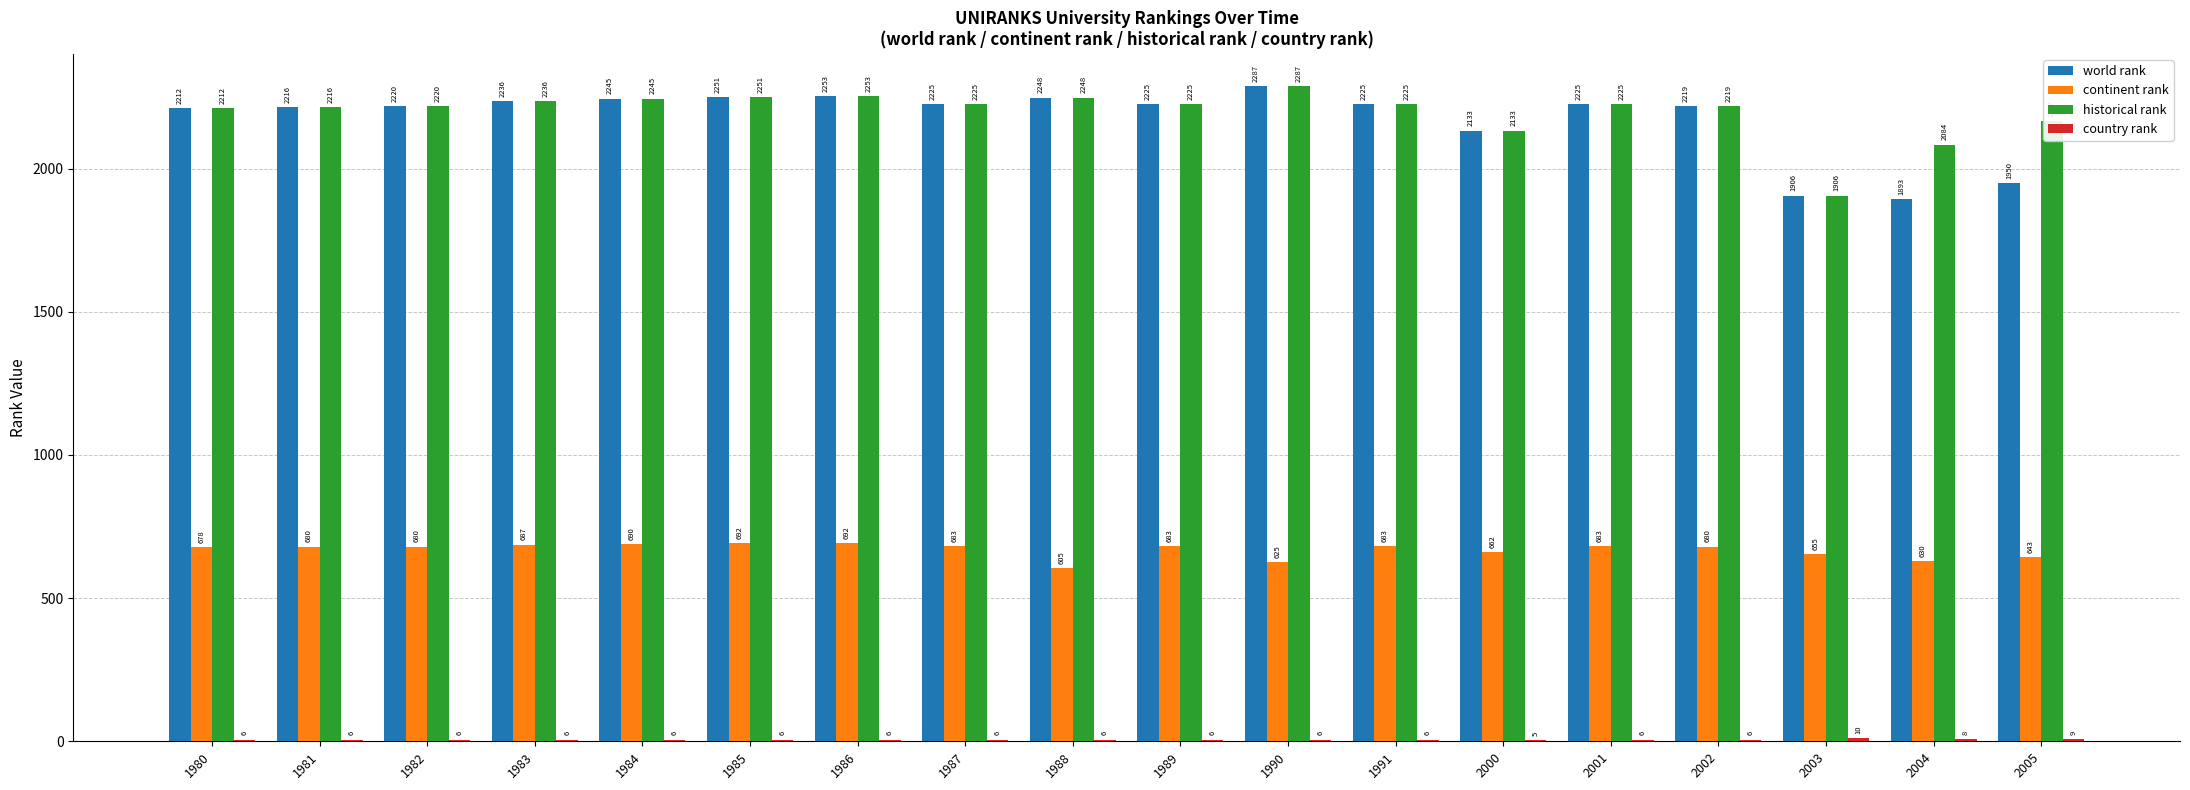

Which series has the largest range (max minus min)?

world rank